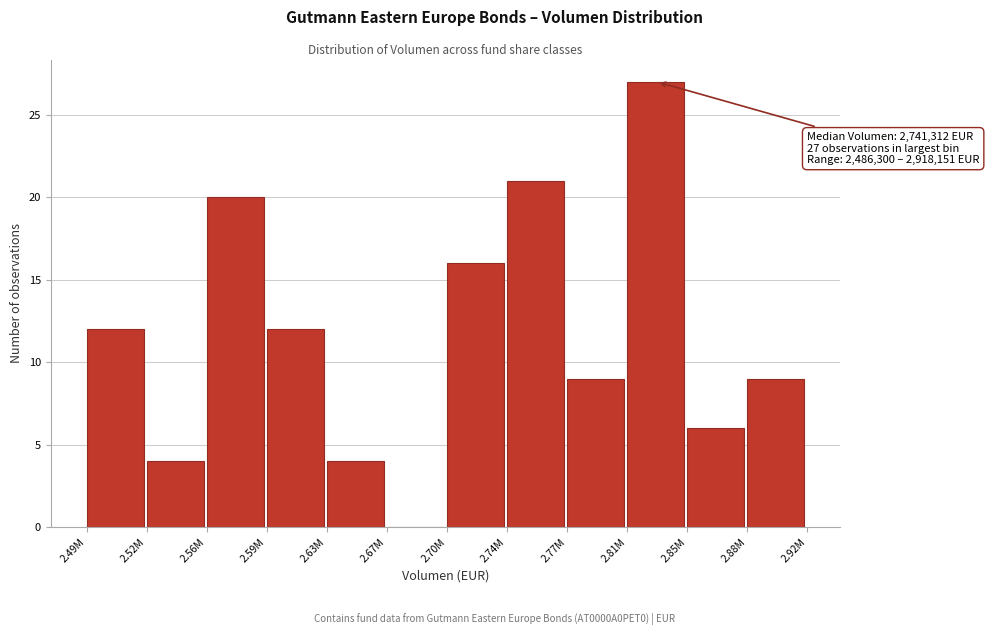

Reading right to left, what are all the values shown in this chart?

2.88M=9	2.85M=6	2.81M=27	2.77M=9	2.74M=21	2.70M=16	2.67M=0	2.63M=4	2.59M=12	2.56M=20	2.52M=4	2.49M=12